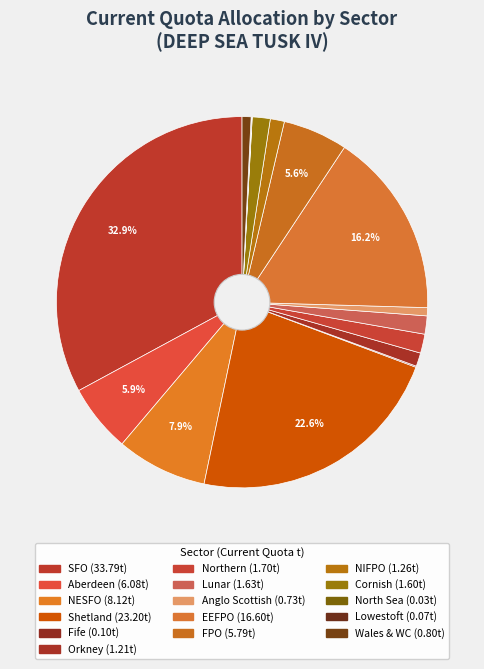

Is the sum of FPO and North Sea greater than half?

No